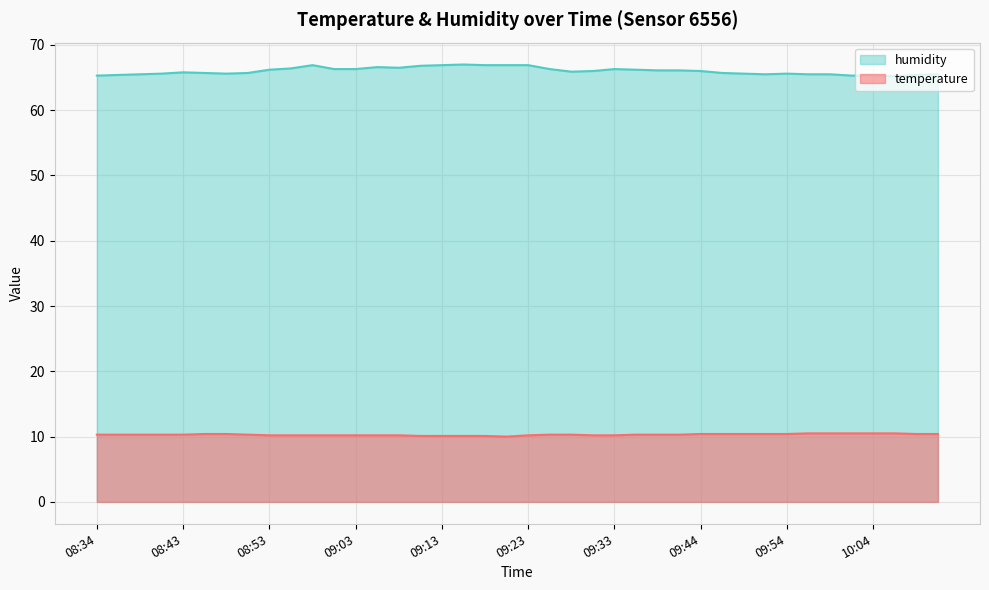

List the labels in order of humidity value, smallest first.

10:07, 08:34, 10:01, 10:04, 08:36, 10:10, 08:38, 09:51, 09:56, 09:59, 10:12, 08:41, 08:49, 09:49, 09:54, 08:46, 08:51, 09:46, 08:43, 09:28, 09:31, 09:44, 09:38, 09:41, 08:53, 09:36, 09:01, 09:03, 09:26, 09:33, 08:56, 09:08, 09:06, 09:11, 08:58, 09:13, 09:18, 09:21, 09:23, 09:16